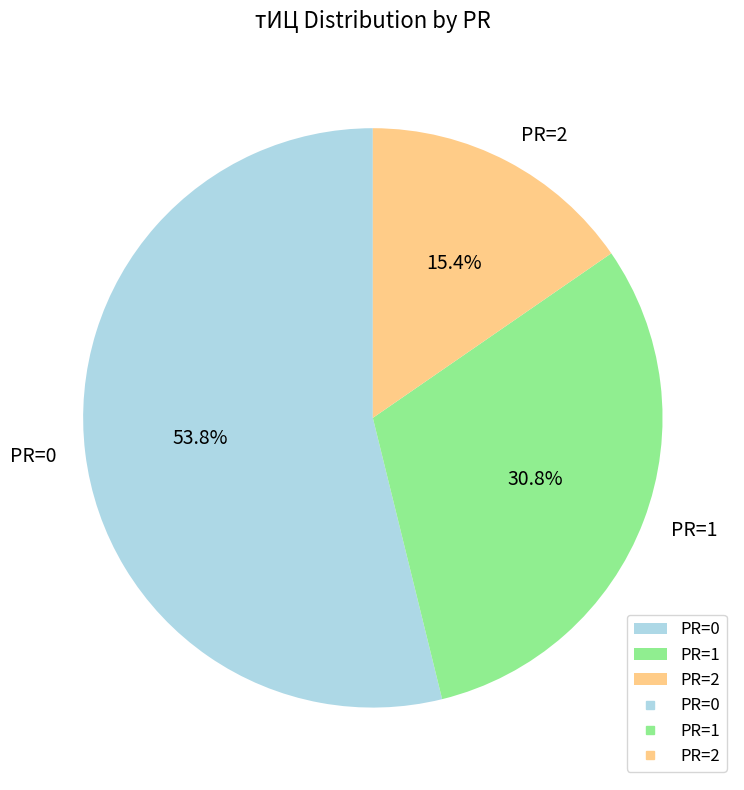

Is the sum of PR=1 and PR=2 greater than half?

No